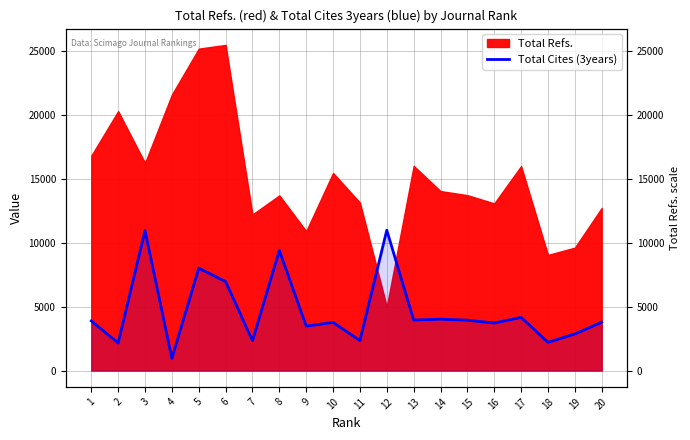

Between 19 and 9, which is larger?

9